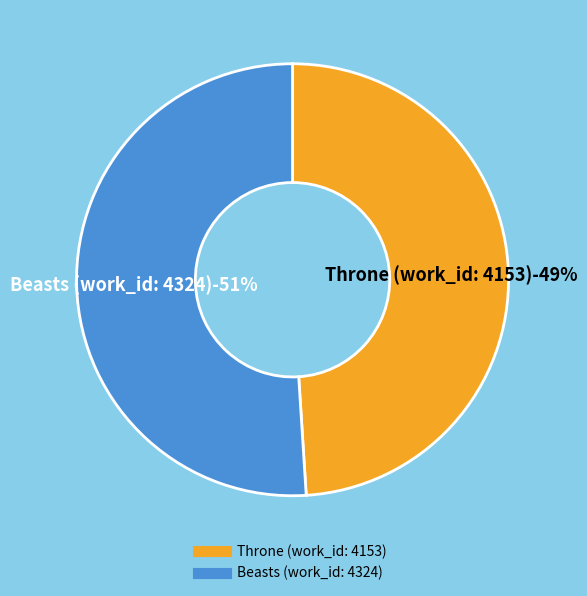

Which slice represents more than half of the pie?

Beasts (work_id: 4324)